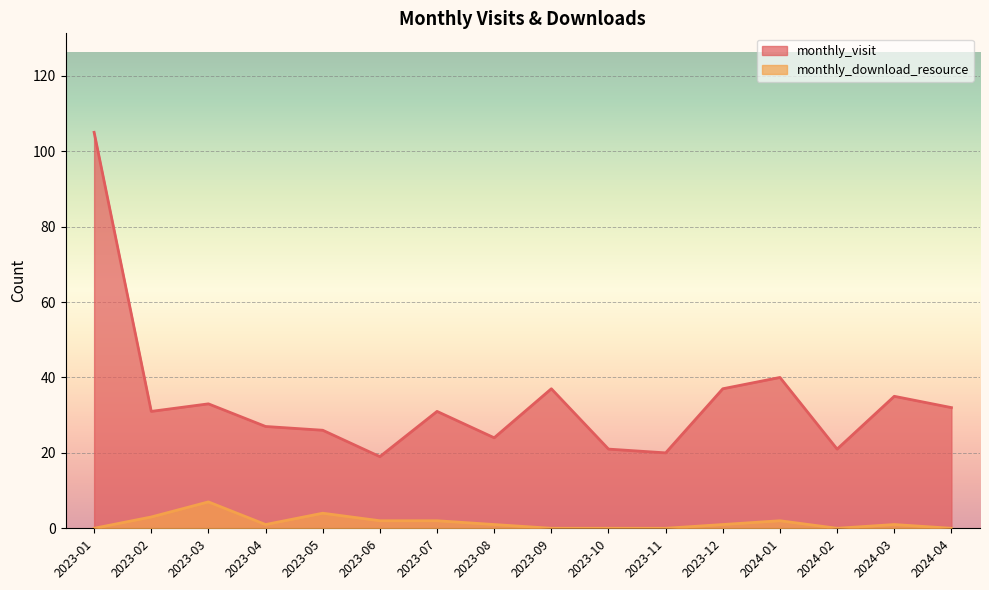

The value of monthly_download_resource at 2024-04 is -2. True or false?

False